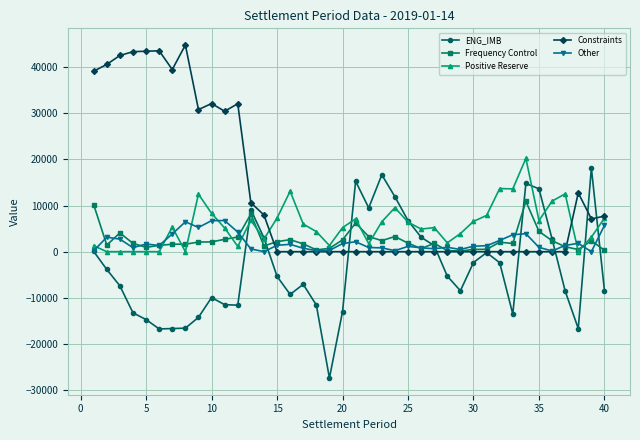

How many times do Other and Positive Reserve cross each other?

8